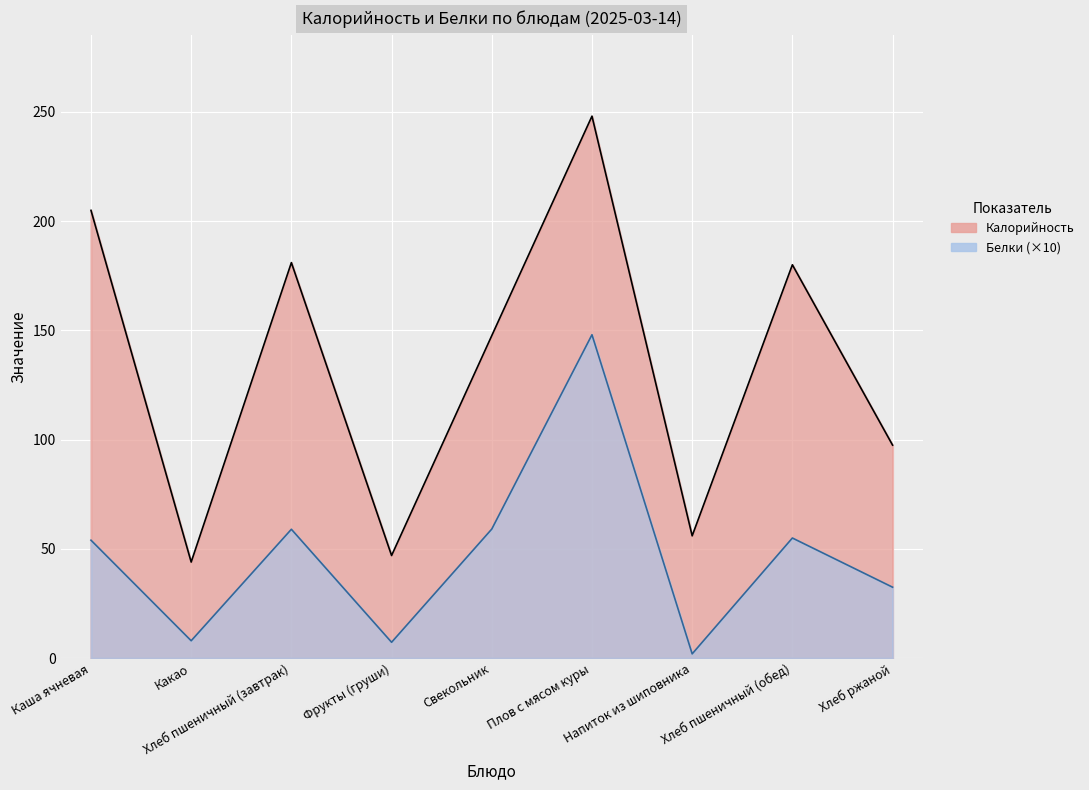

Which label corresponds to the smallest value in the chart?

Напиток из шиповника